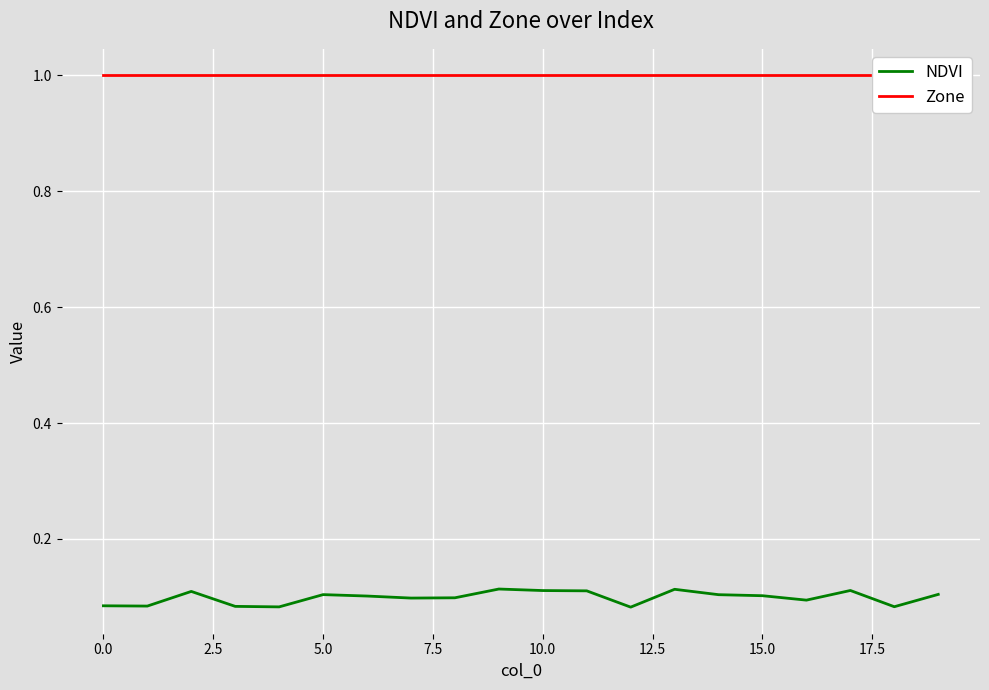

Is this an area chart (filled region under the line)?

No